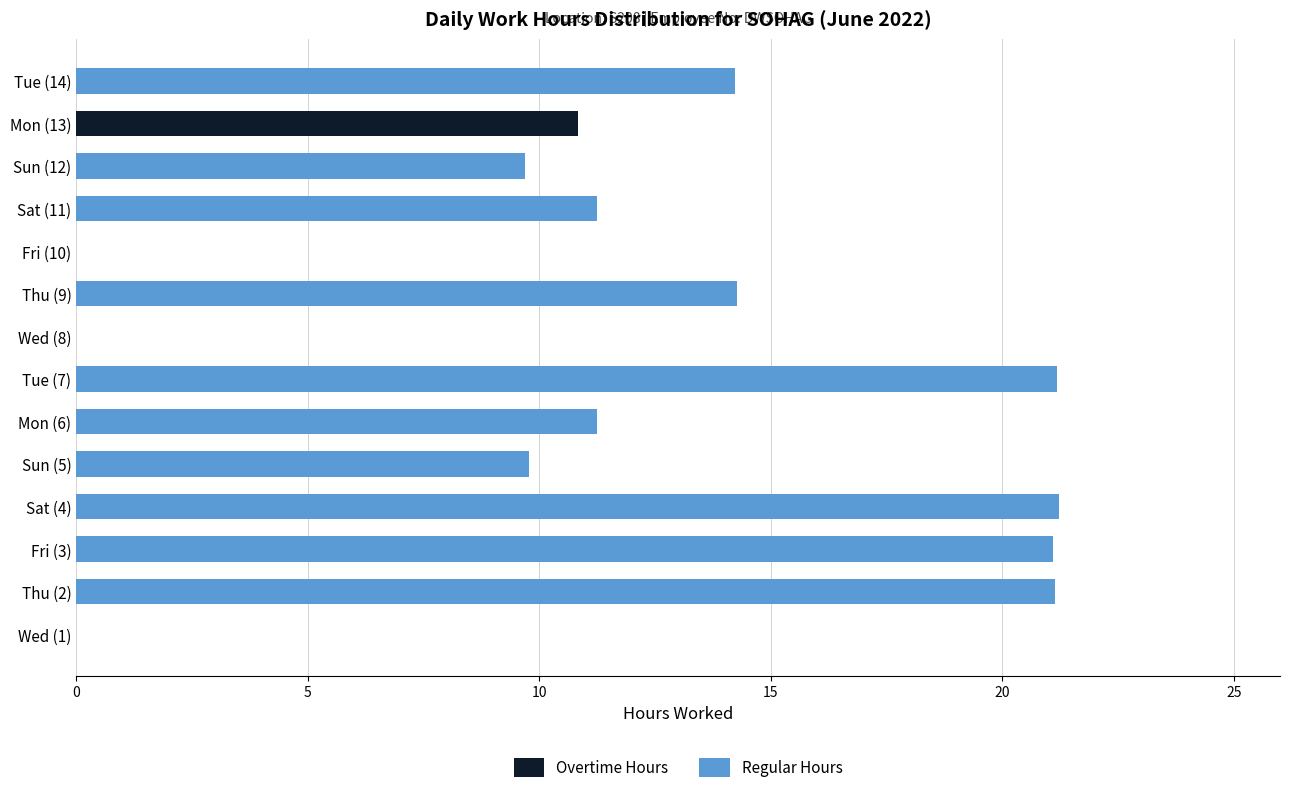

What is the maximum value for Overtime Hours?

10.8